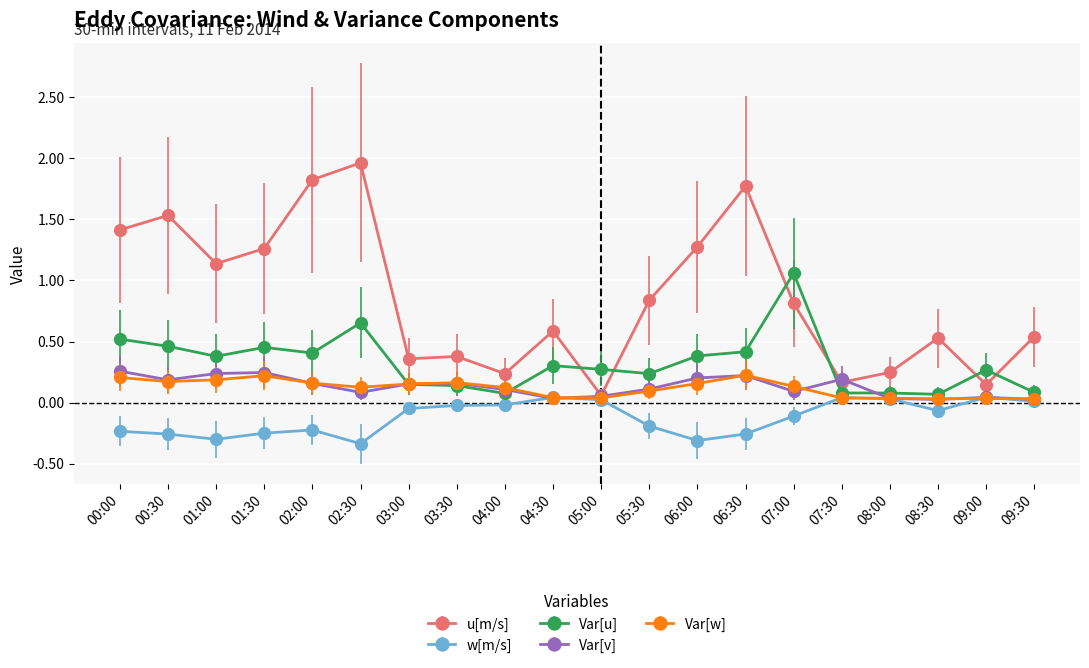

What is the label of the 12th point from the right?

04:00